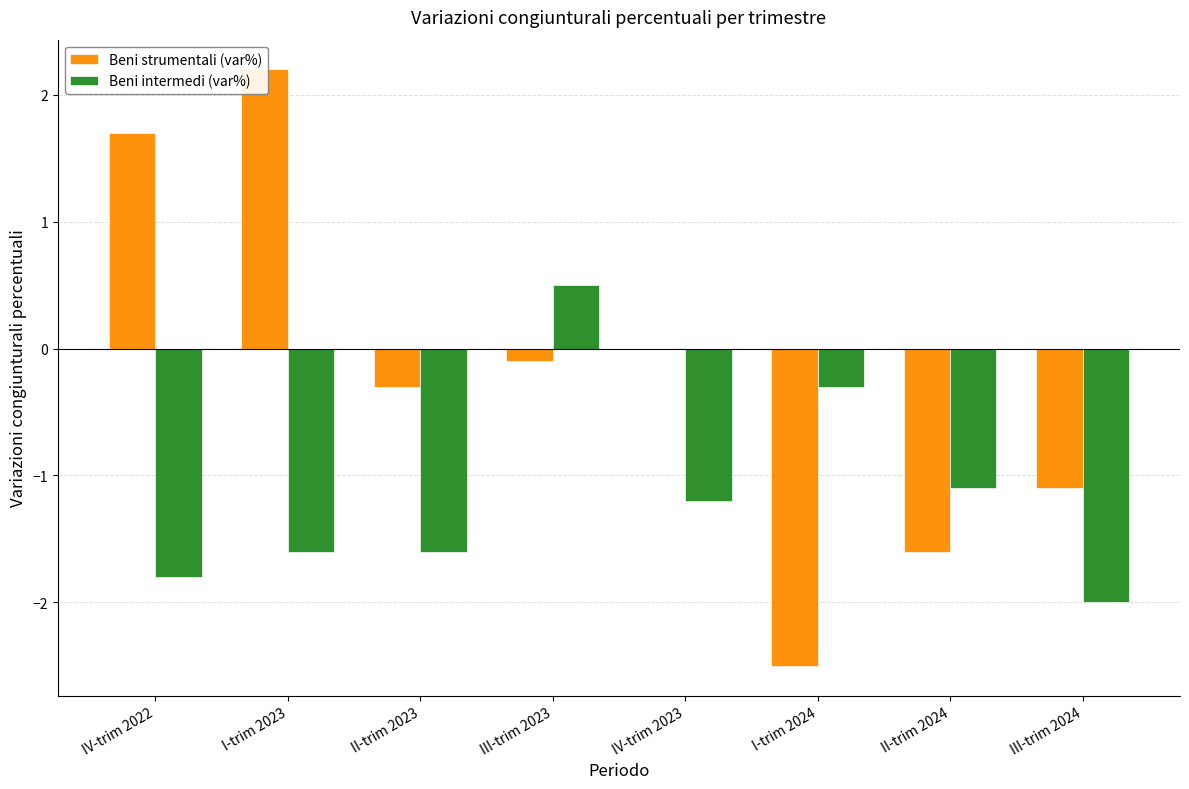

List the labels in order of Beni intermedi (var%) value, largest first.

III-trim 2023, I-trim 2024, II-trim 2024, IV-trim 2023, I-trim 2023, II-trim 2023, IV-trim 2022, III-trim 2024